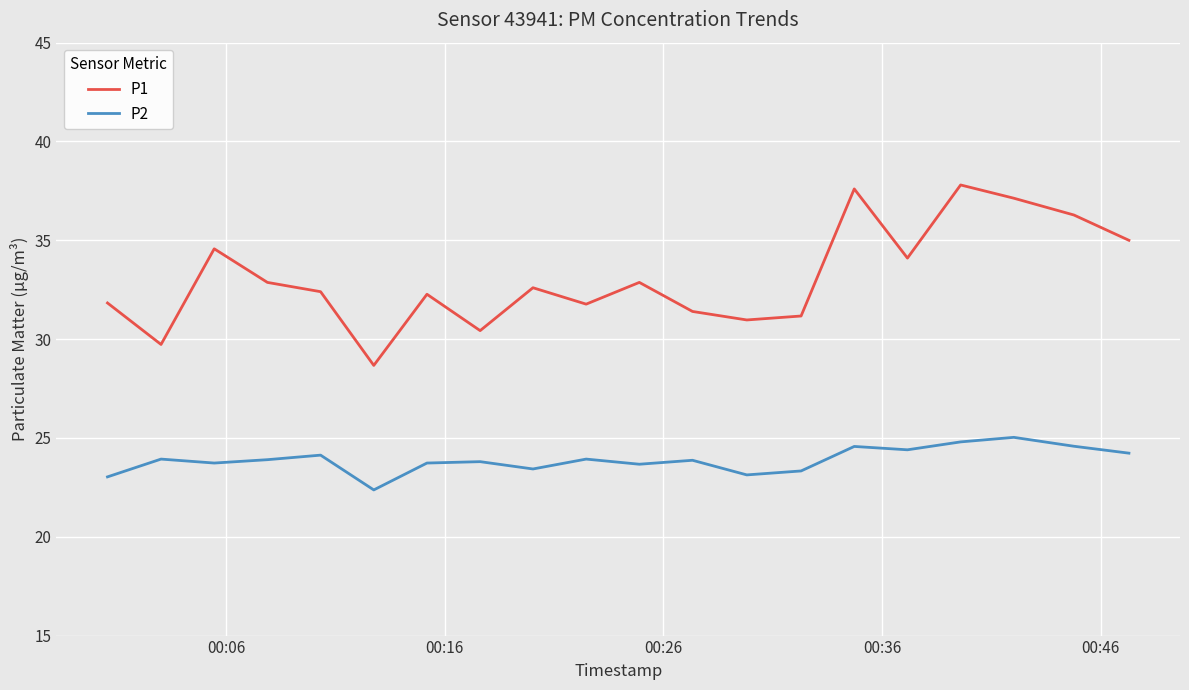

What is the highest value of the P1 series?

37.8